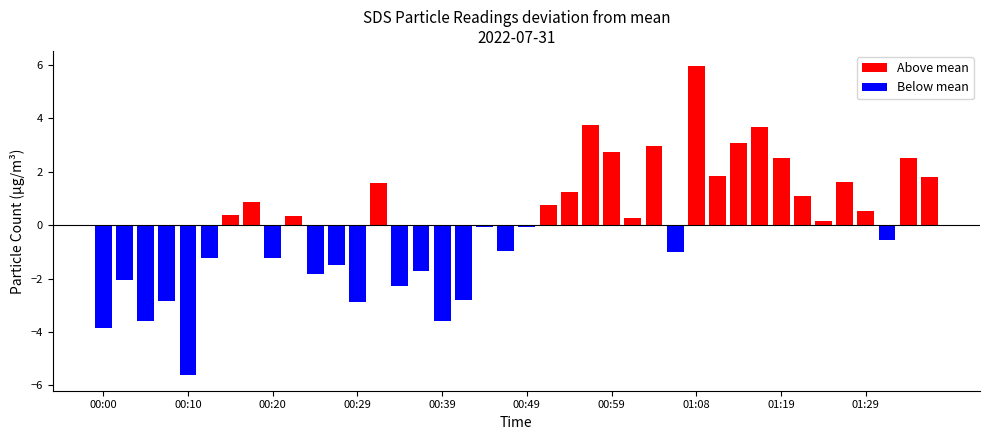

What position from the left is 00:39?

17